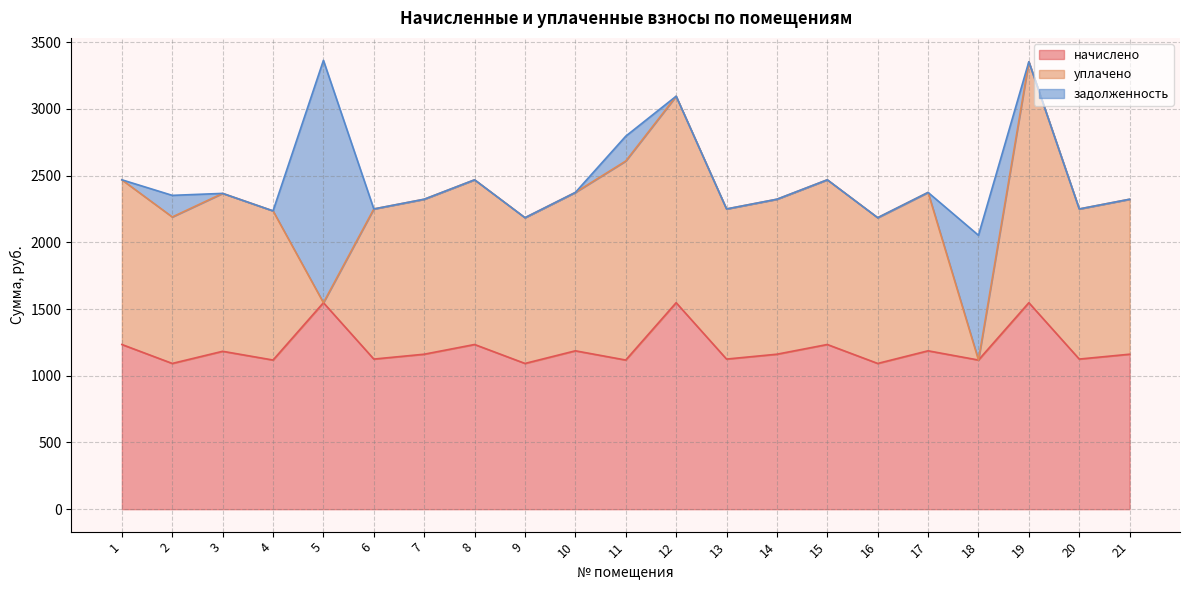

The value of начислено at 7 is 466.3. True or false?

False